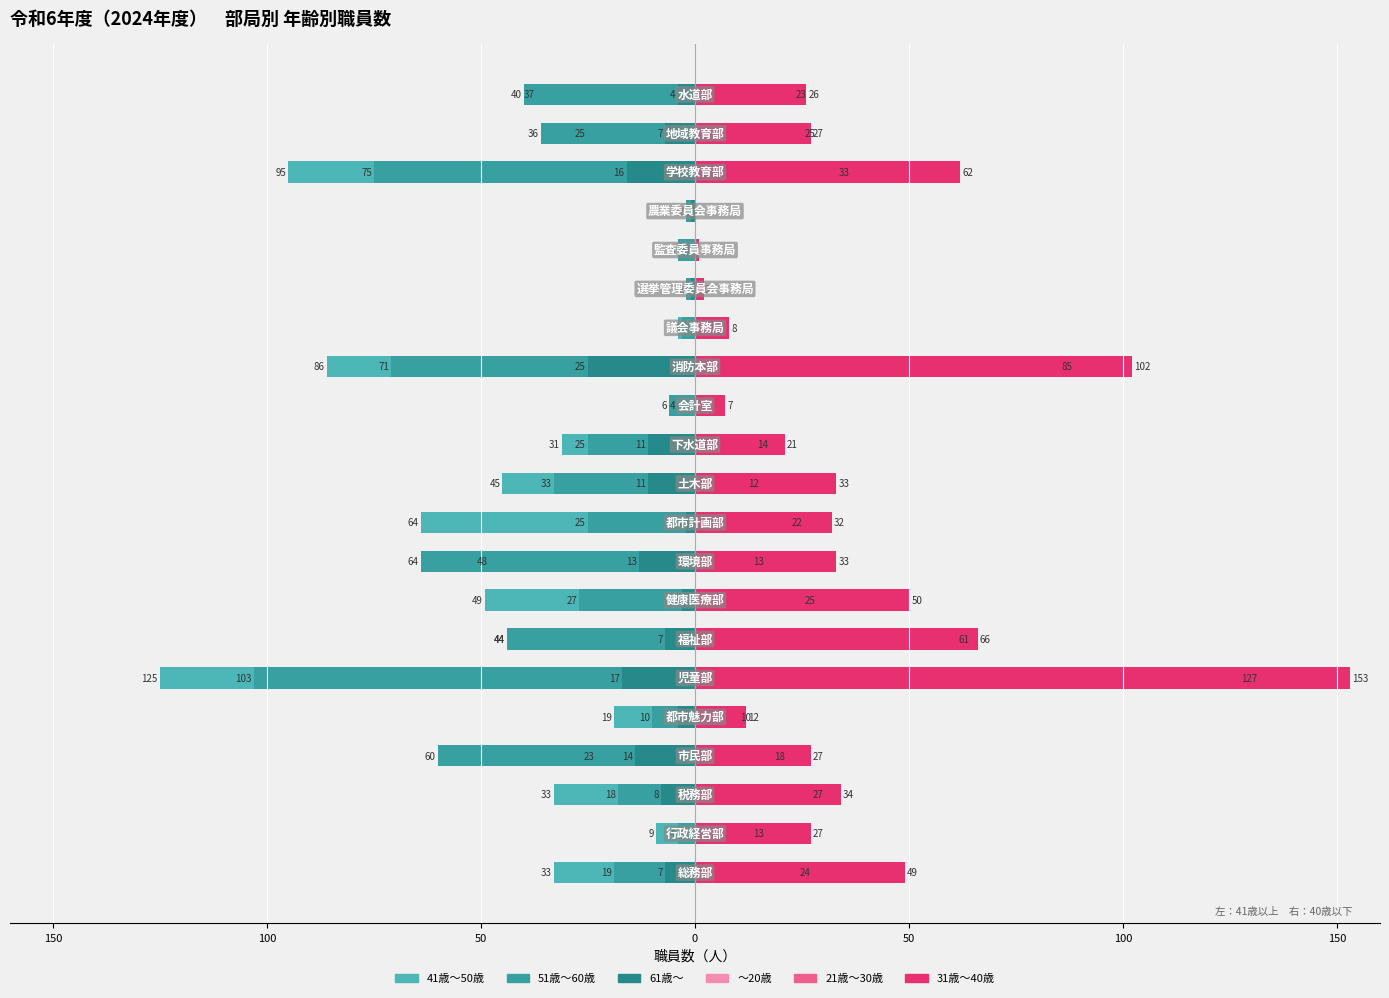

What is the greatest value displayed?

153